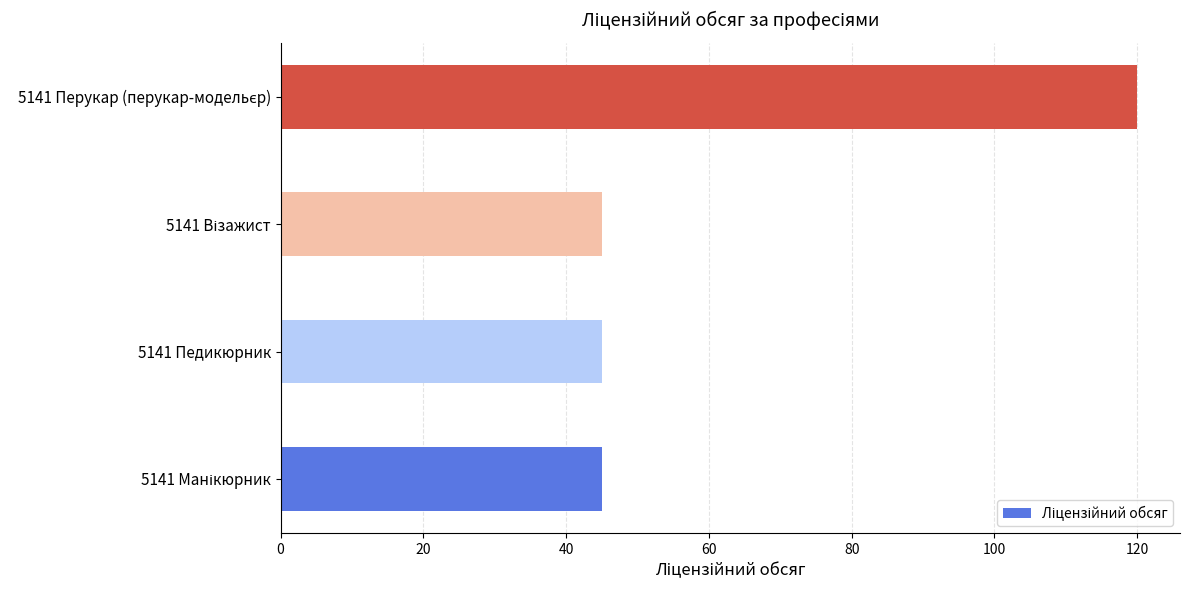

True or false: the data shows 27 at 5141 Педикюрник.

False